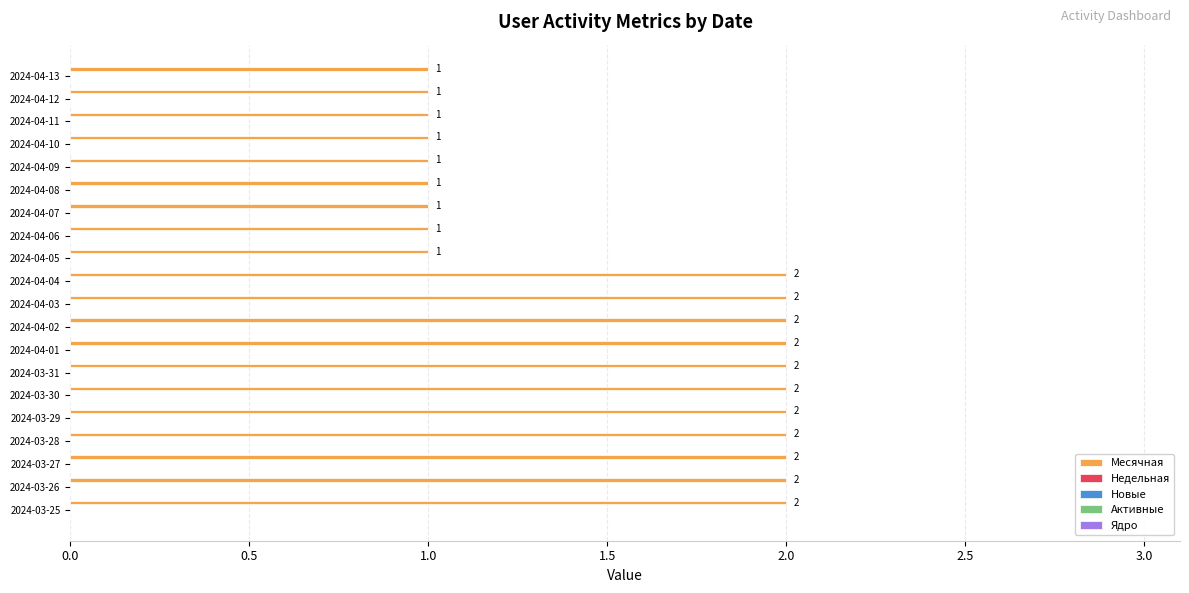

What is the sum of all values?

31